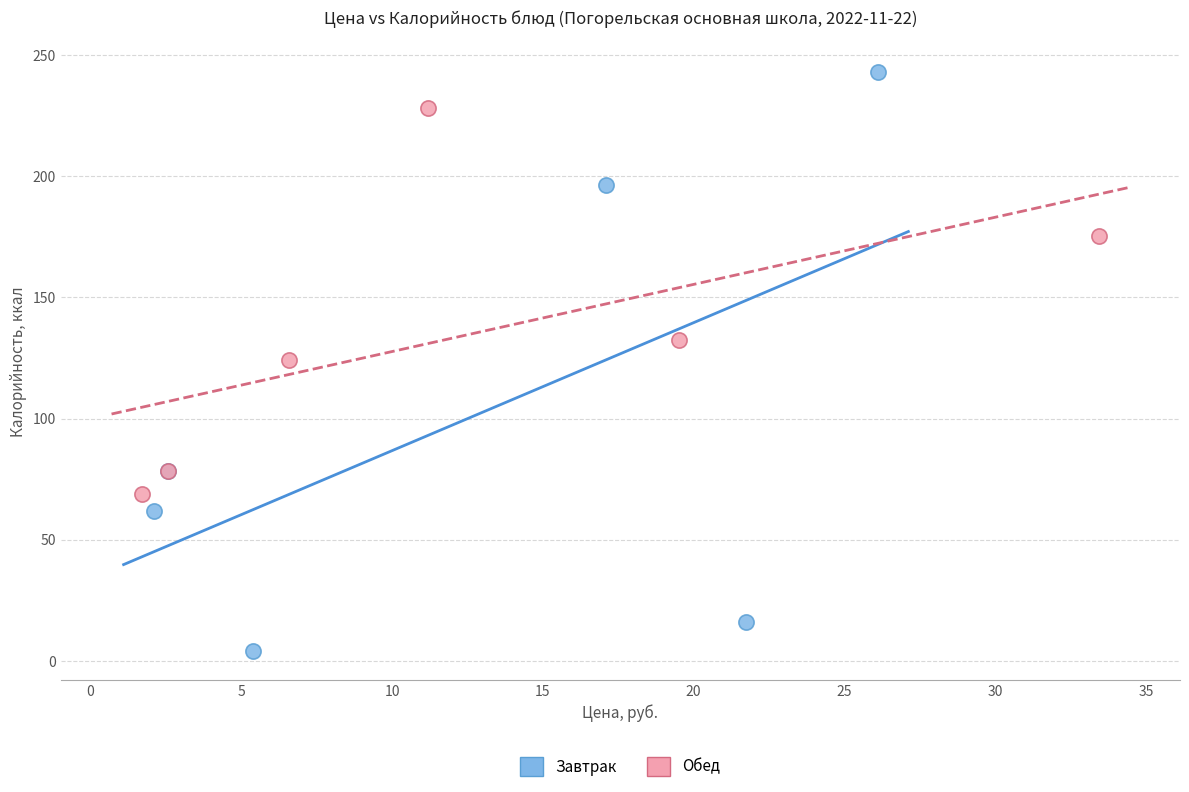

Which series contains the highest Y value?

Завтрак